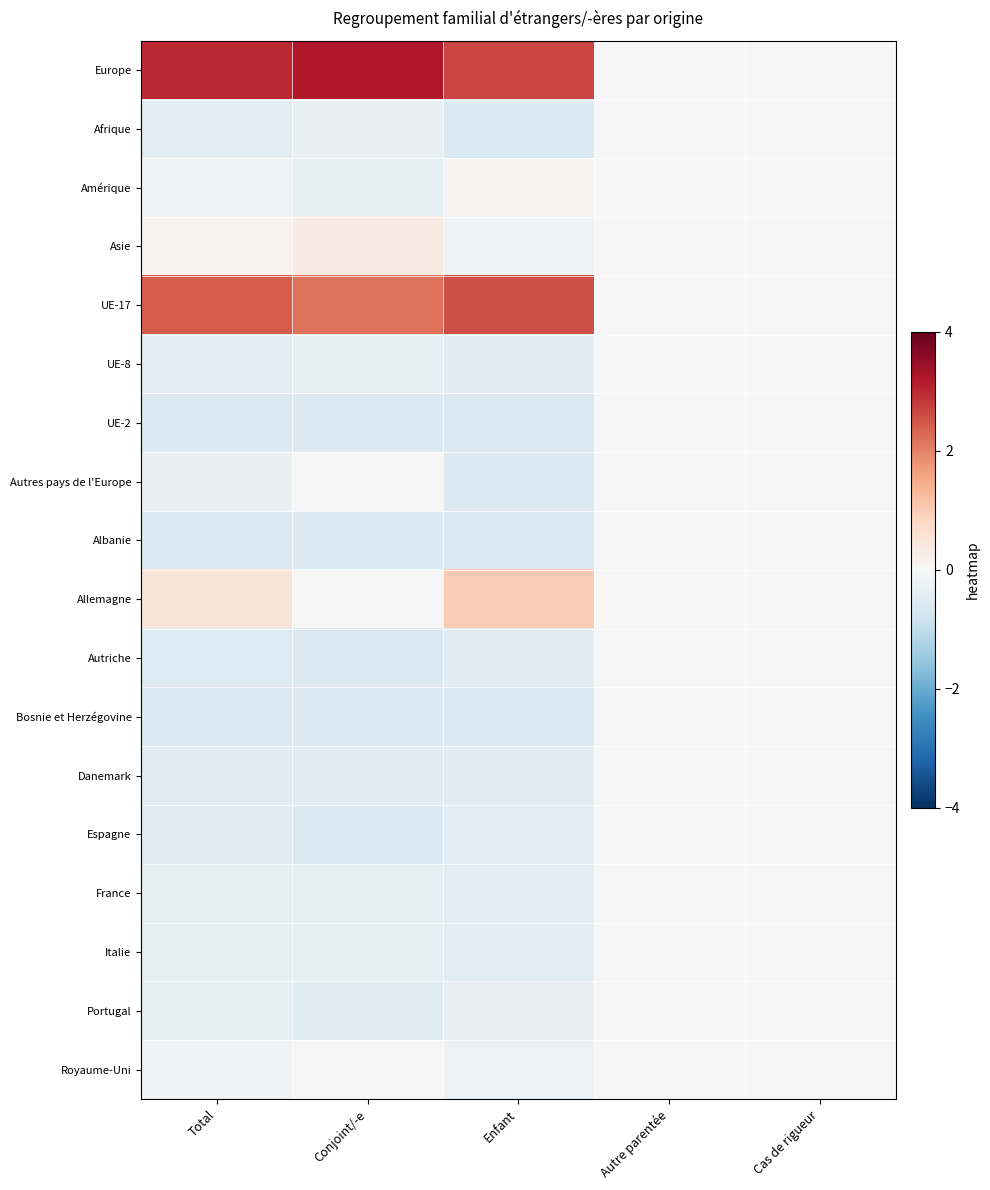

Which series changed the most between Enfant and Autre parentée?

Europe